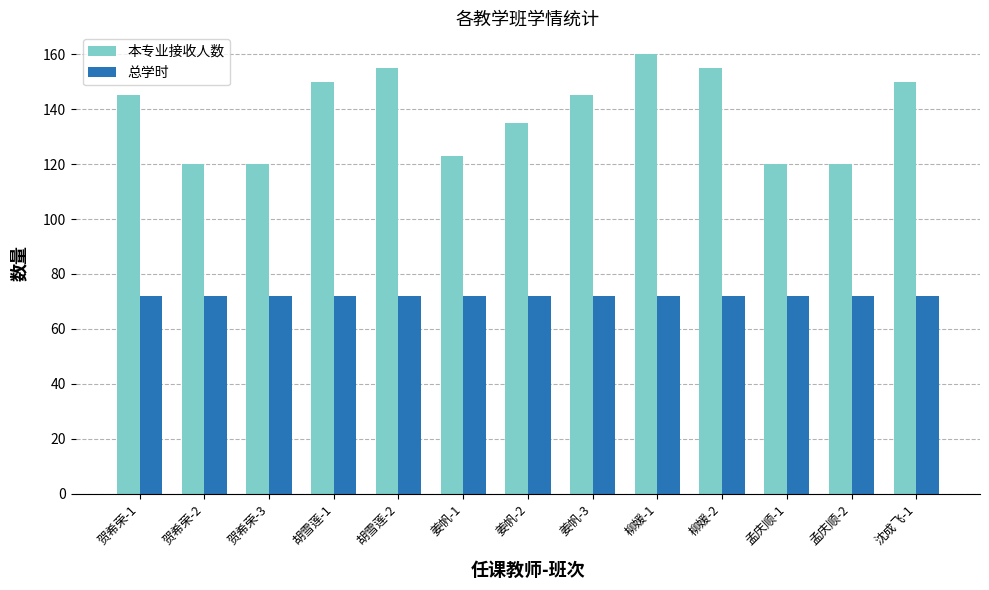

What is the label of the 4th bar from the right?

柳媛-2